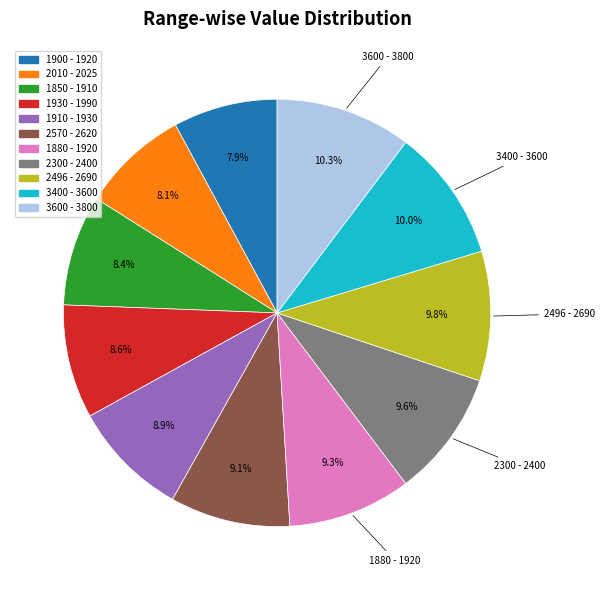

To the nearest percent, what is the average slice percentage?

9%